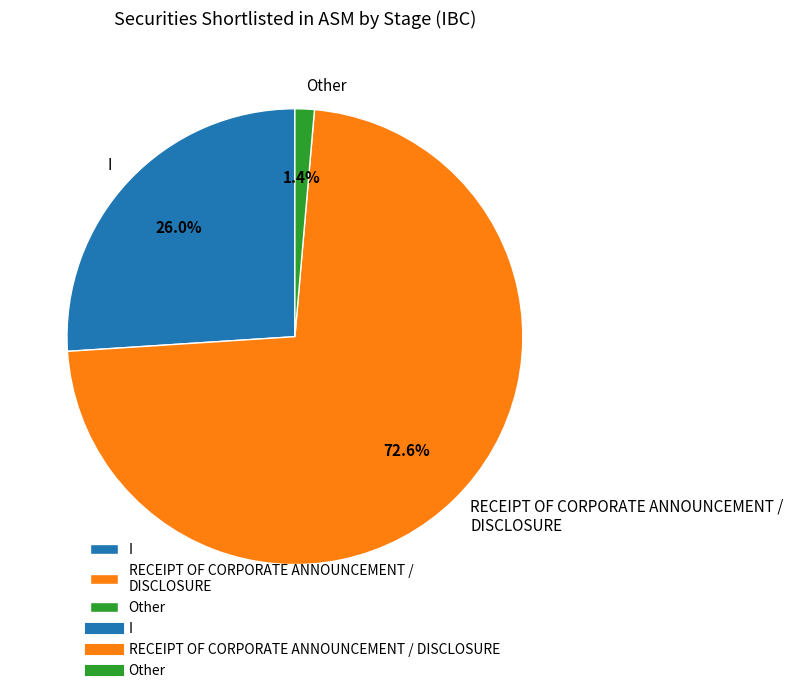

Is it true that I is 26% of the pie?

True